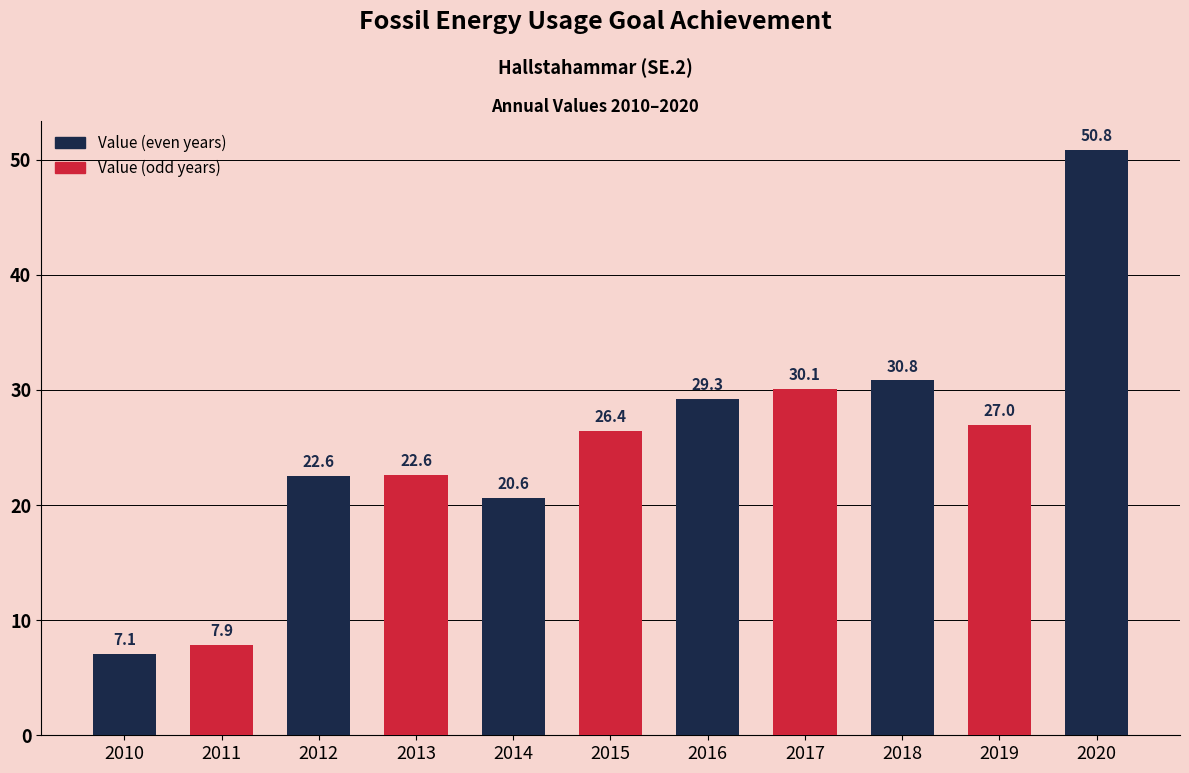

How many data points are less than 26?

5